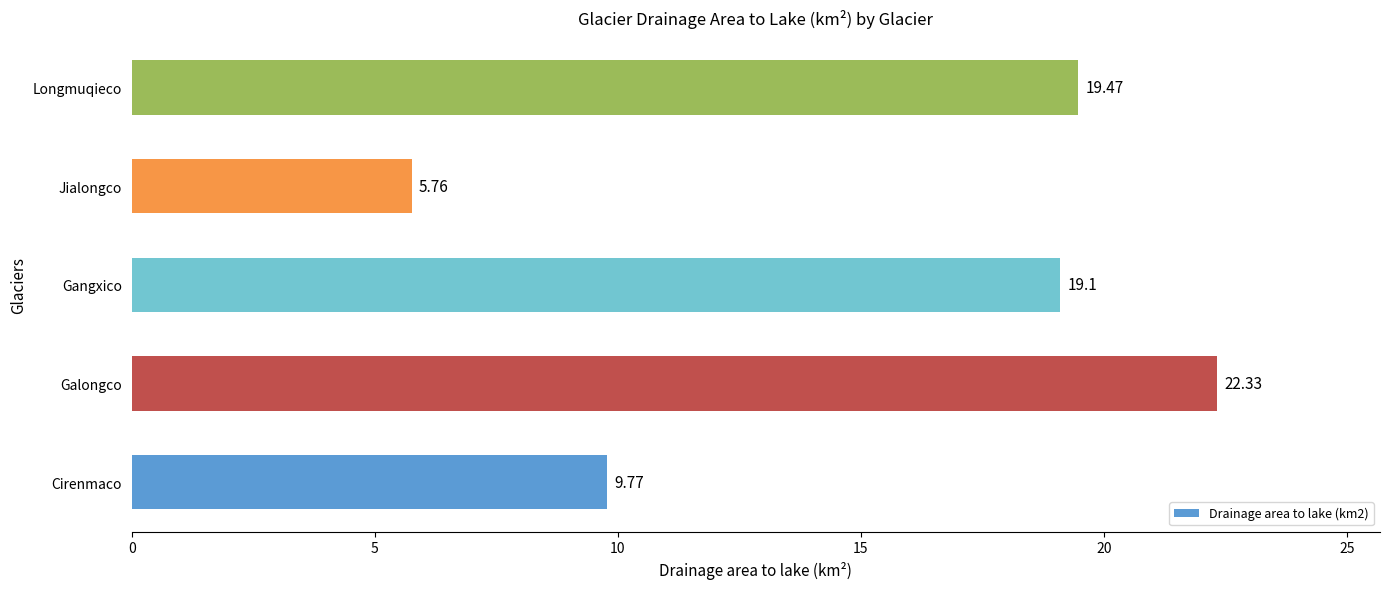

Count the number of data series in this chart.

1